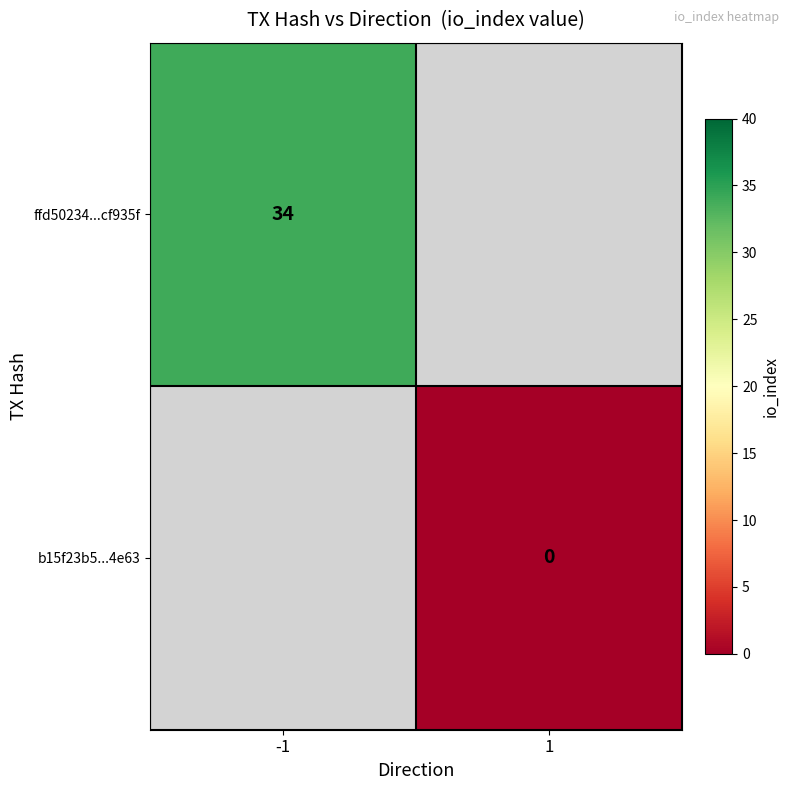

The value of ffd50234...cf935f at -1 is 34. True or false?

True